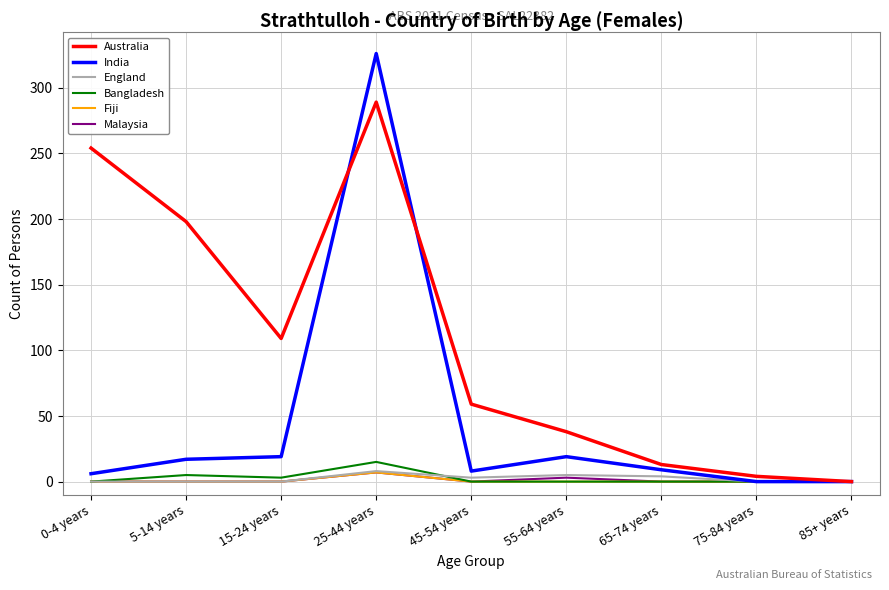

What is the maximum value shown in the chart?

326